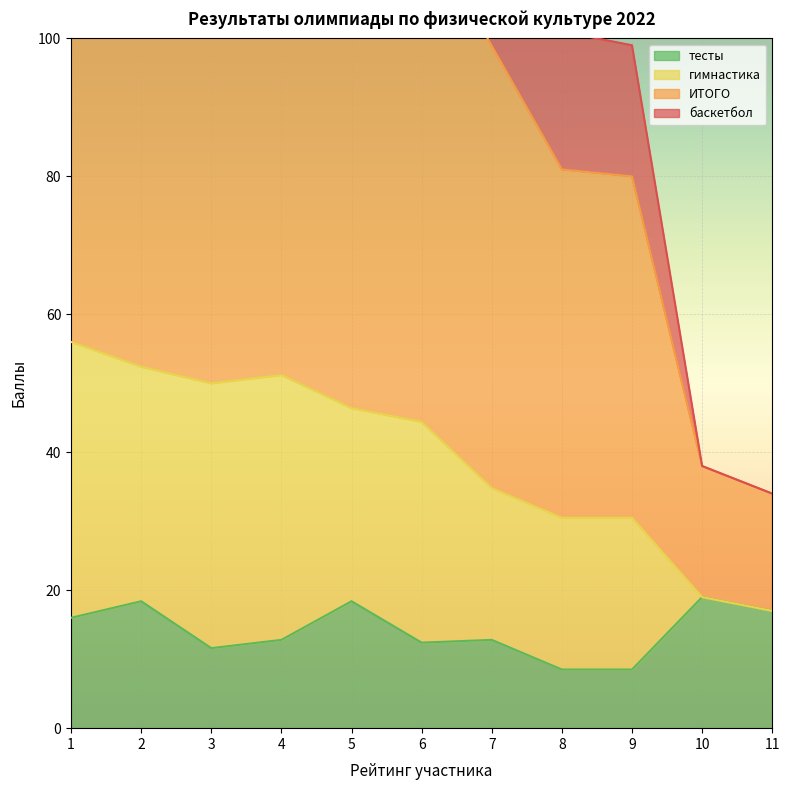

At which label does баскетбол reach its minimum?

11